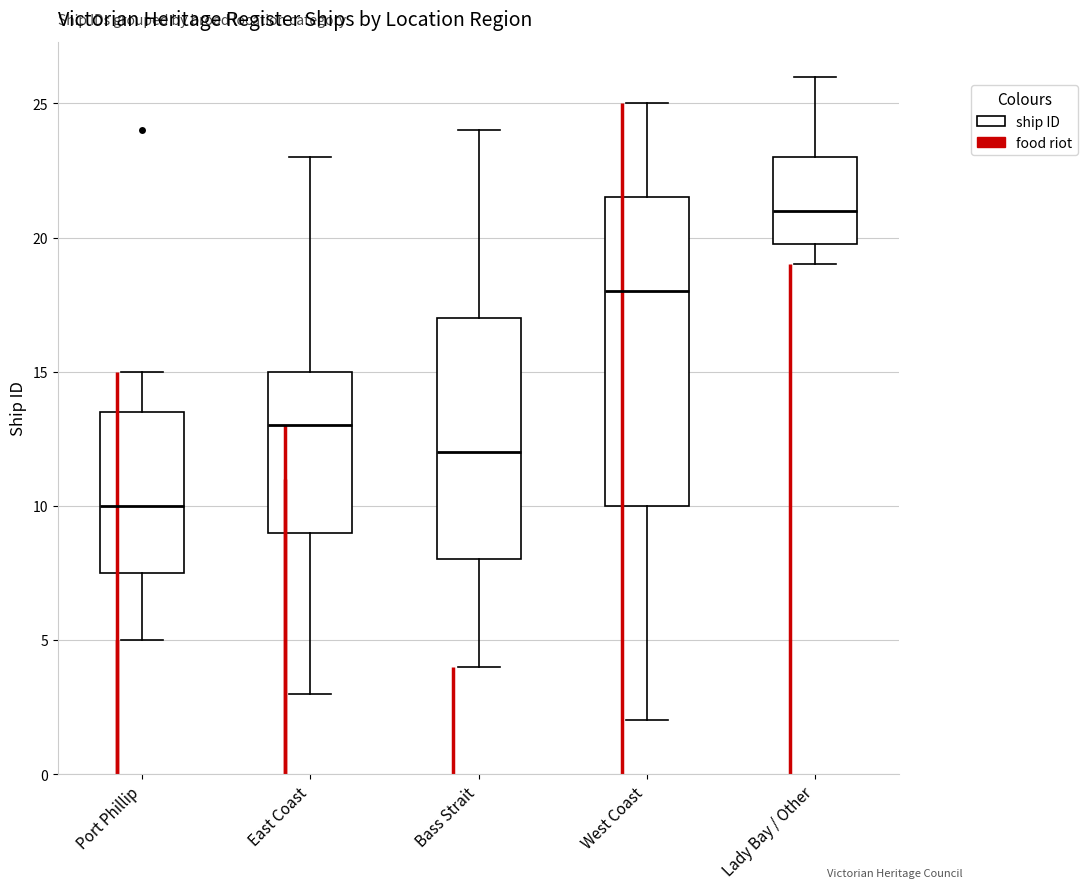

Reading left to right, transcribe this box plot: for each box, give where its median line is, the range the box spans, and where its two whiskers end, as read against the y-axis. The values are not printed on the chart, so give them approximately, as read against the axis.

Port Phillip: median 10.0, box 7.5 to 13.5, whiskers 5.0 to 15.0
East Coast: median 13.0, box 9.0 to 15.0, whiskers 3.0 to 23.0
Bass Strait: median 12.0, box 8.0 to 17.0, whiskers 4.0 to 24.0
West Coast: median 18.0, box 10.0 to 21.5, whiskers 2.0 to 25.0
Lady Bay / Other: median 21.0, box 20.0 to 23.0, whiskers 19.0 to 26.0